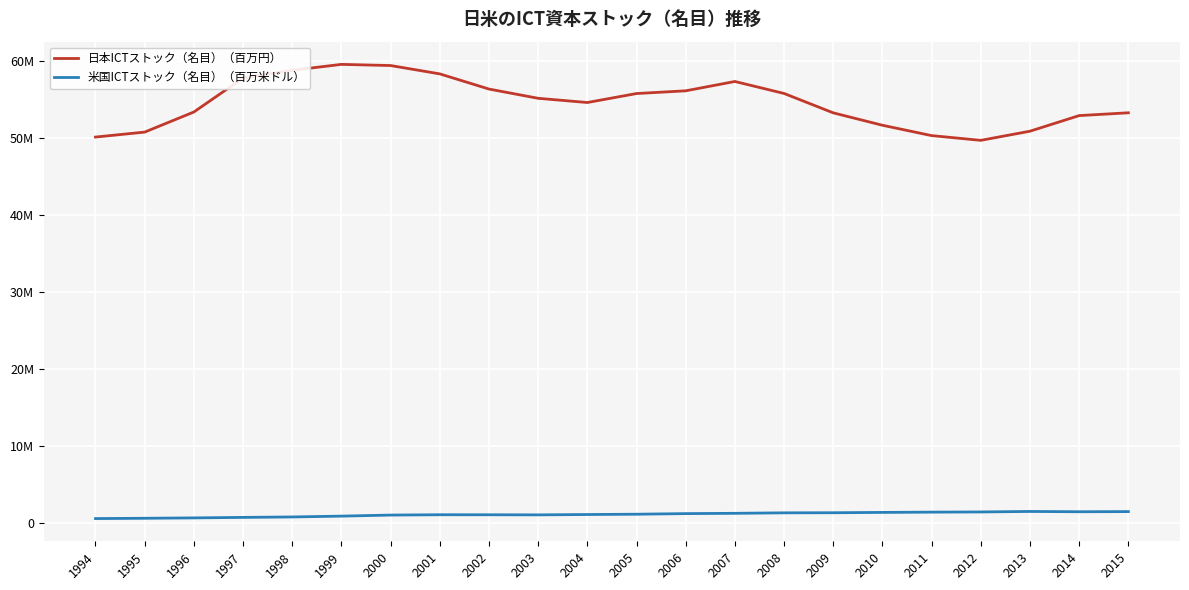

List the labels in order of 日本ICTストック（名目）（百万円） value, smallest first.

2012, 1994, 2011, 1995, 2013, 2010, 2014, 2009, 2015, 1996, 2004, 2003, 2005, 2008, 2006, 2002, 2007, 1997, 2001, 1998, 2000, 1999